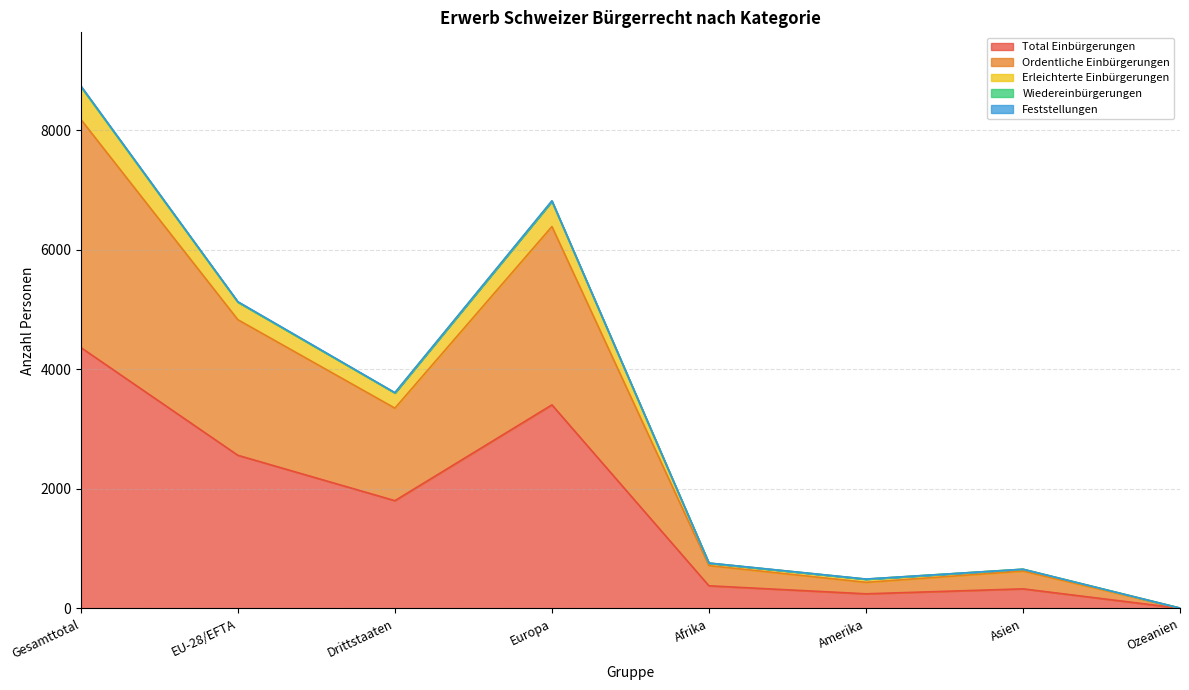

In Erleichterte Einbürgerungen, how many points are higher than both neighbors (excluding endpoints)?

2